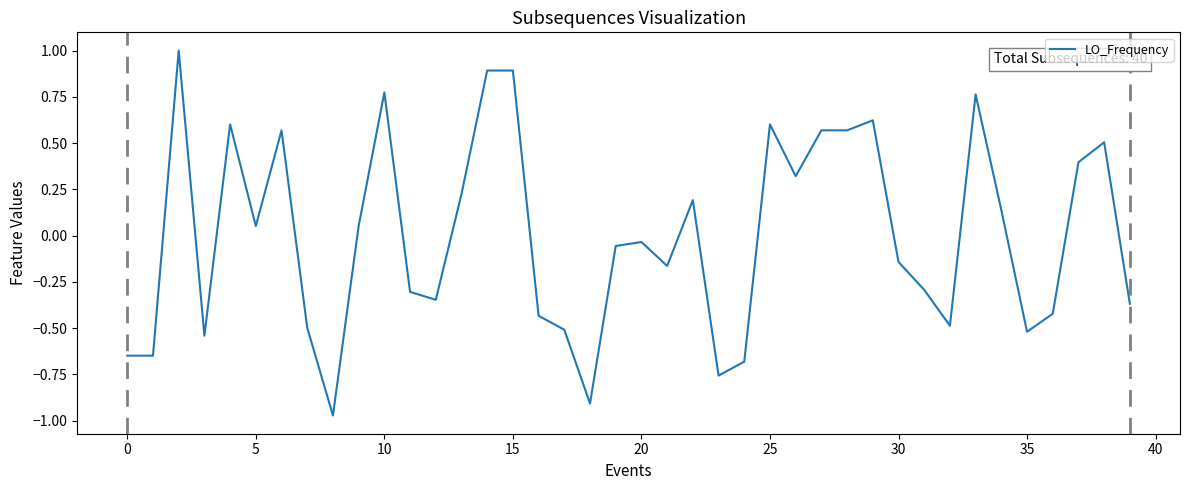

What is the greatest value displayed?

1.0